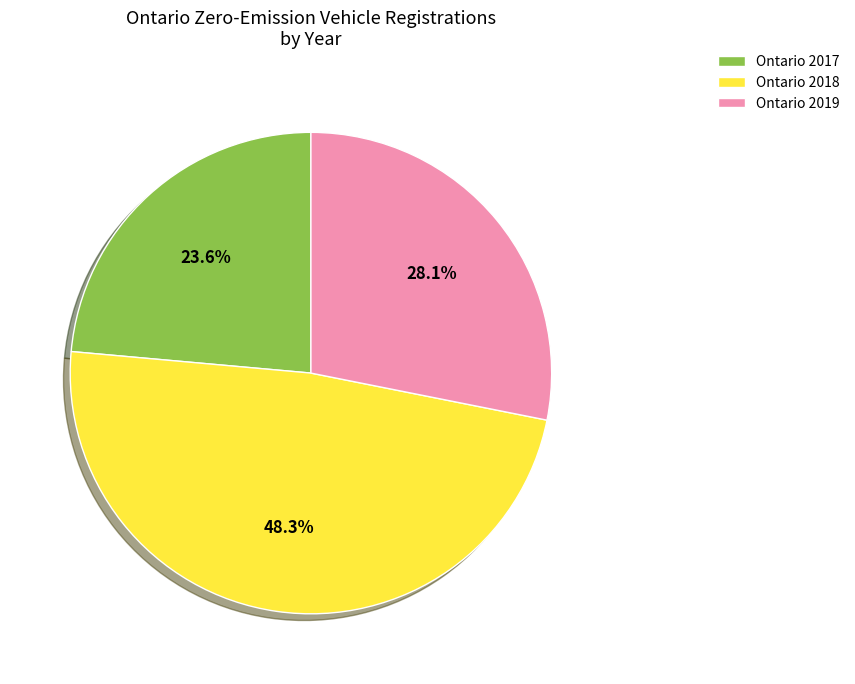

Does any single category account for the majority?

No